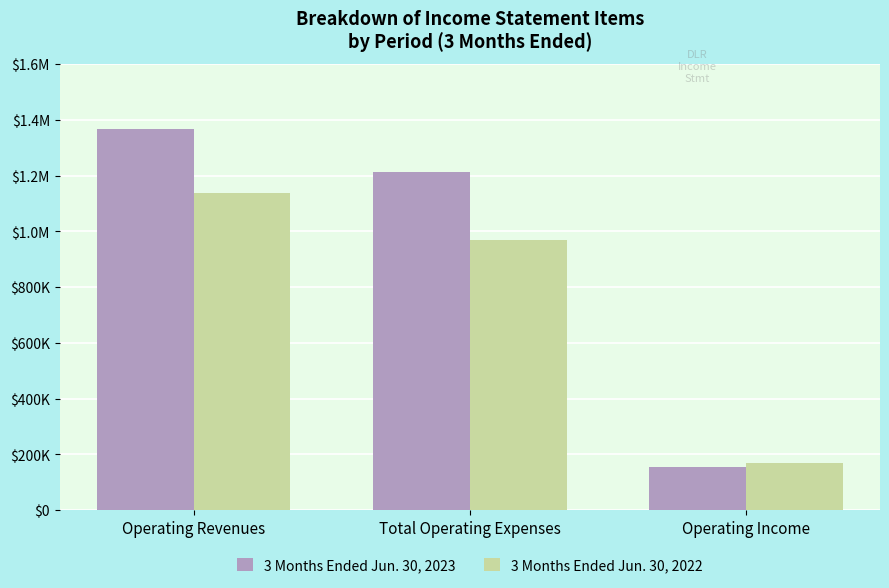

Are the bars horizontal?

No